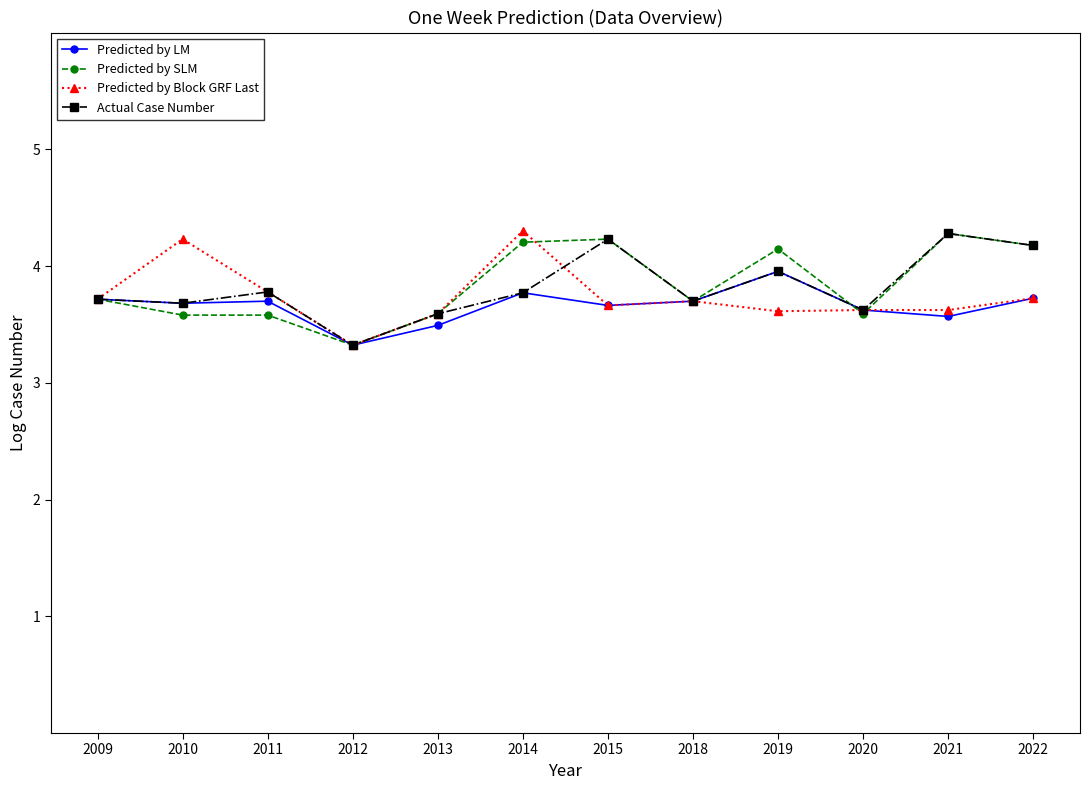

At how many categories does at least one series exceed 3?

12